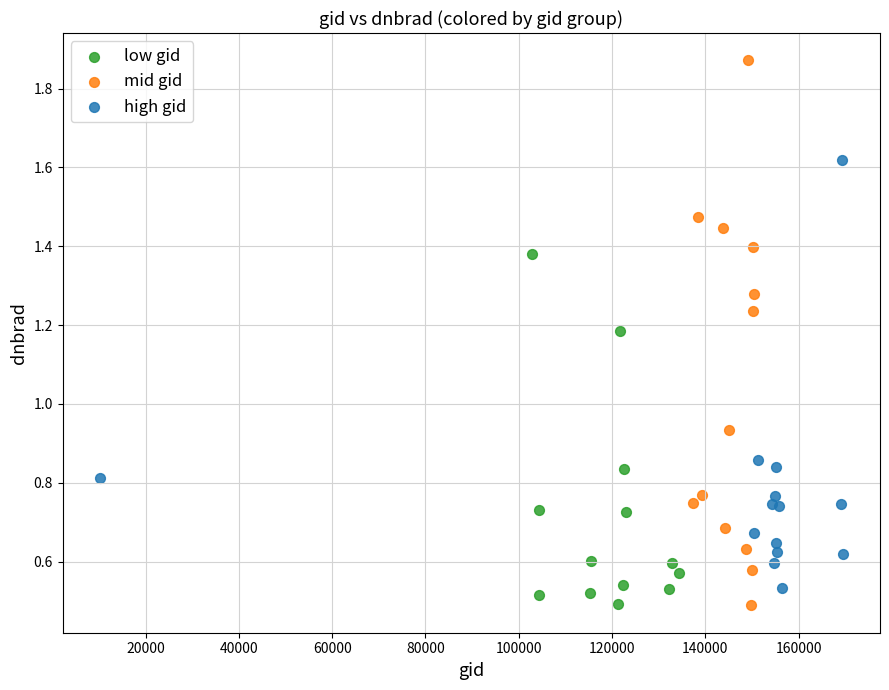

Which series reaches the maximum Y coordinate?

mid gid